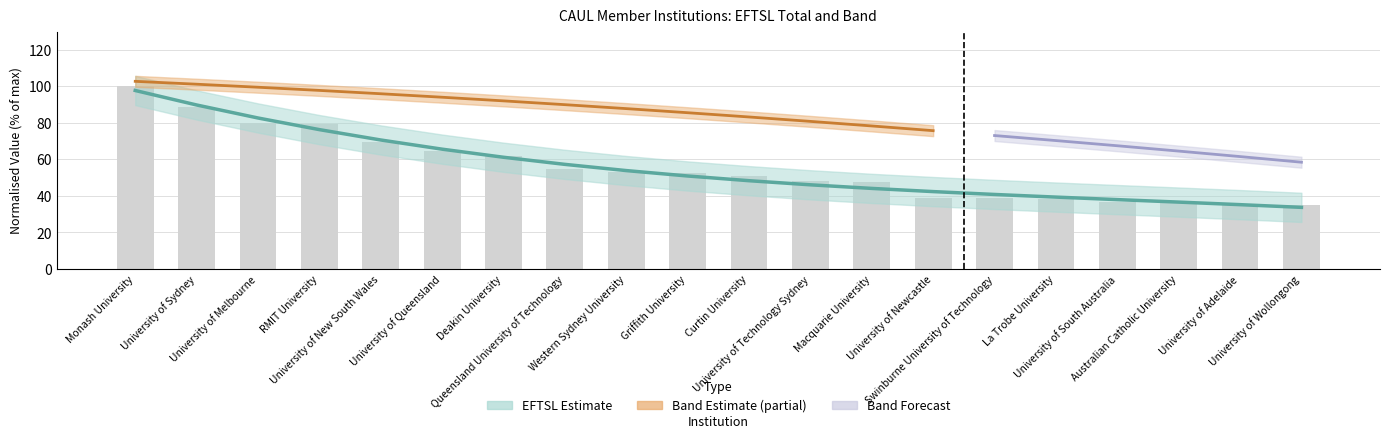

Reading right to left, transcribe all the data shown in this chart.

35.0	35.3	36.8	36.8	38.3	38.7	39.0	47.8	48.2	51.0	52.5	52.9	54.8	61.7	64.8	69.5	79.3	79.7	88.4	100.0